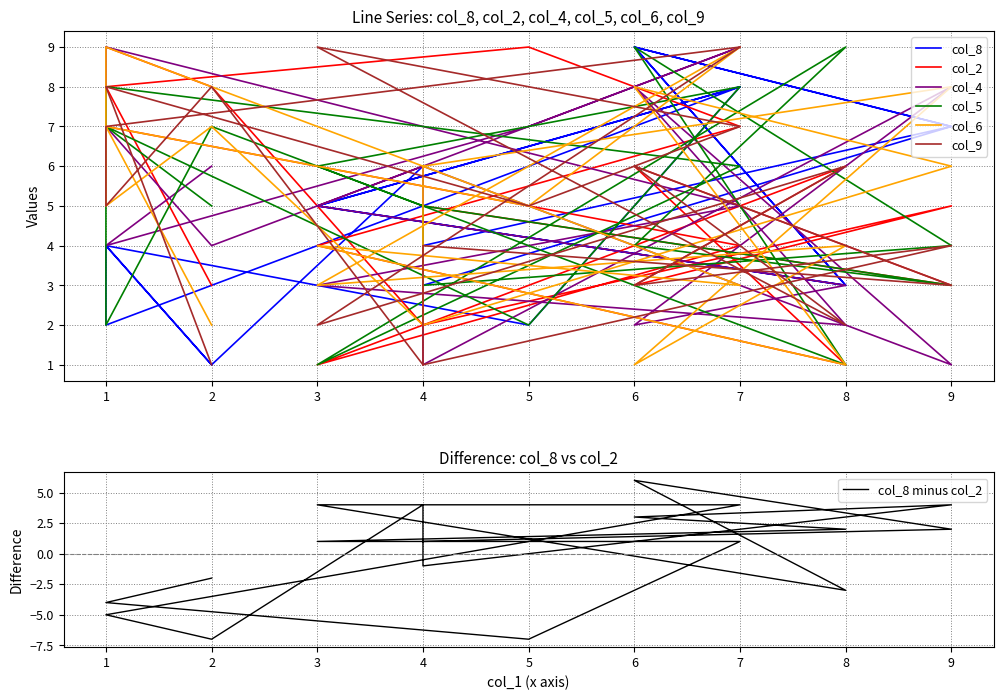

True or false: col_5 and col_4 intersect in this chart.

True